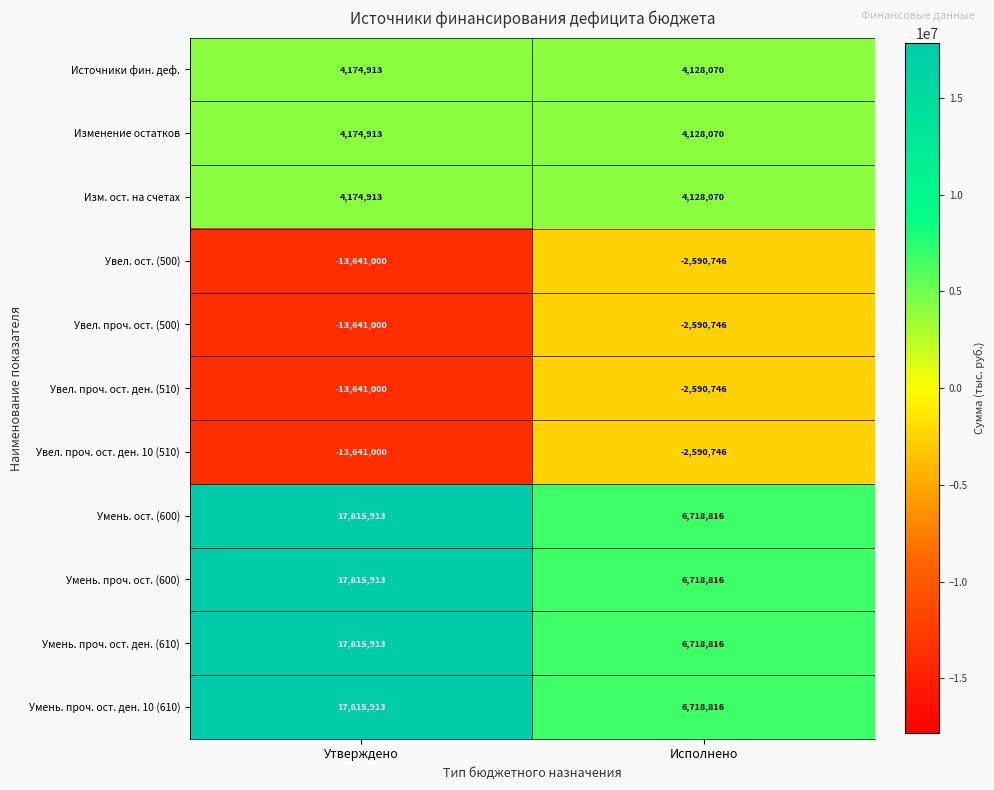

At which category is the sum across all series the highest?

Утверждено